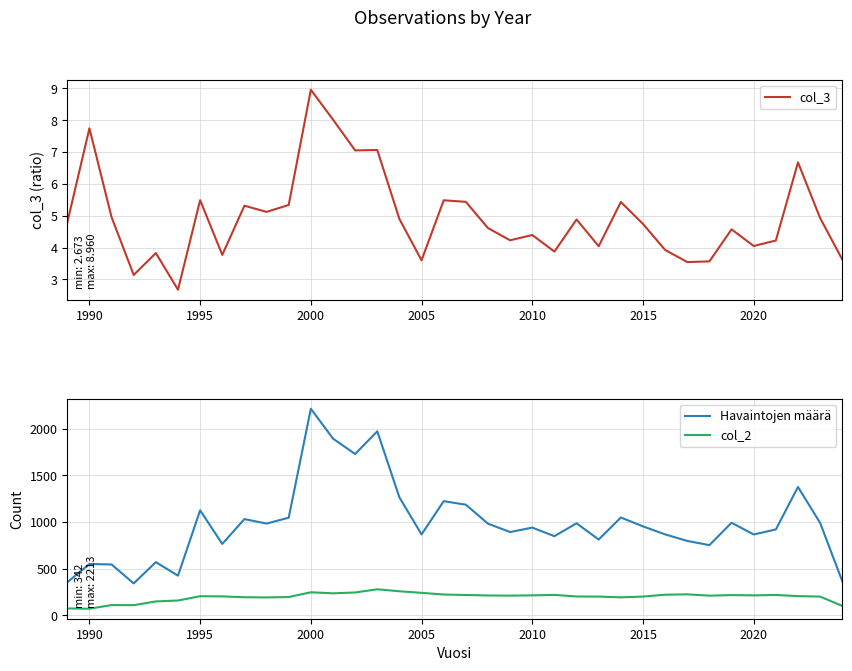

True or false: col_2 and col_3 cross at least once.

False